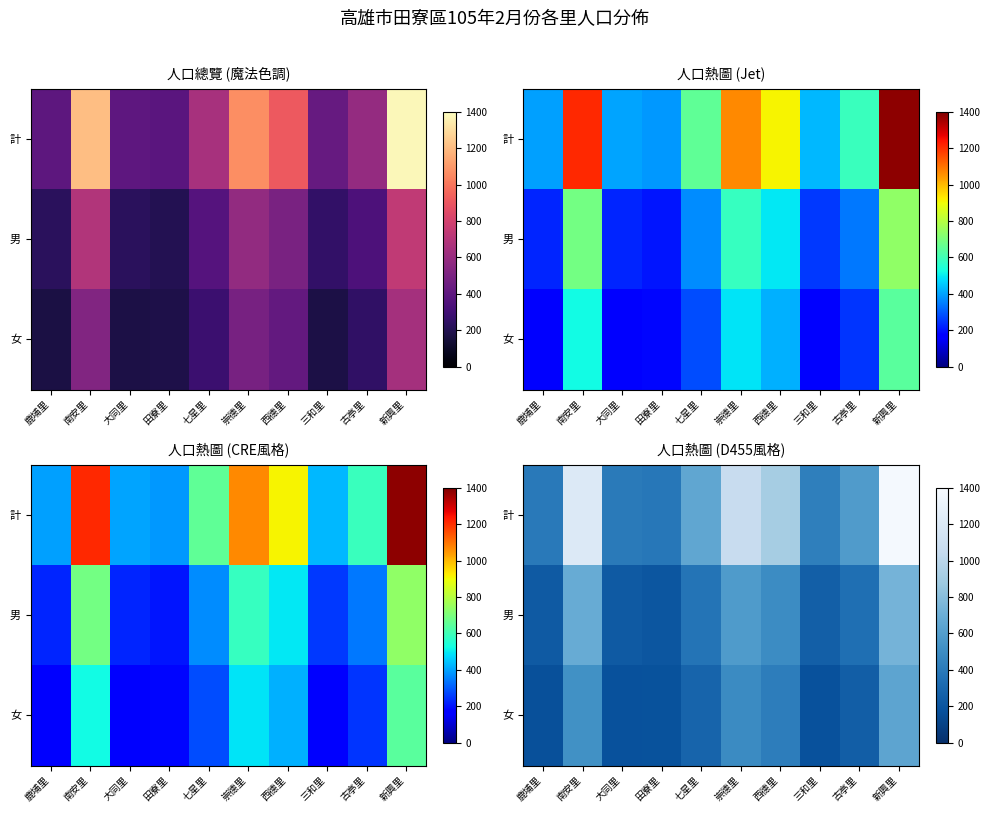

At 三和里, list the series in order from largest to smallest.

計, 男, 女